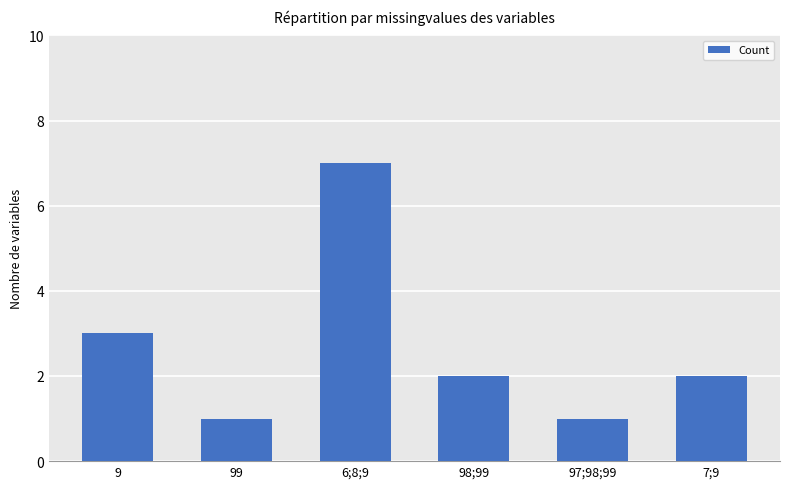

What is the minimum value shown in the chart?

1